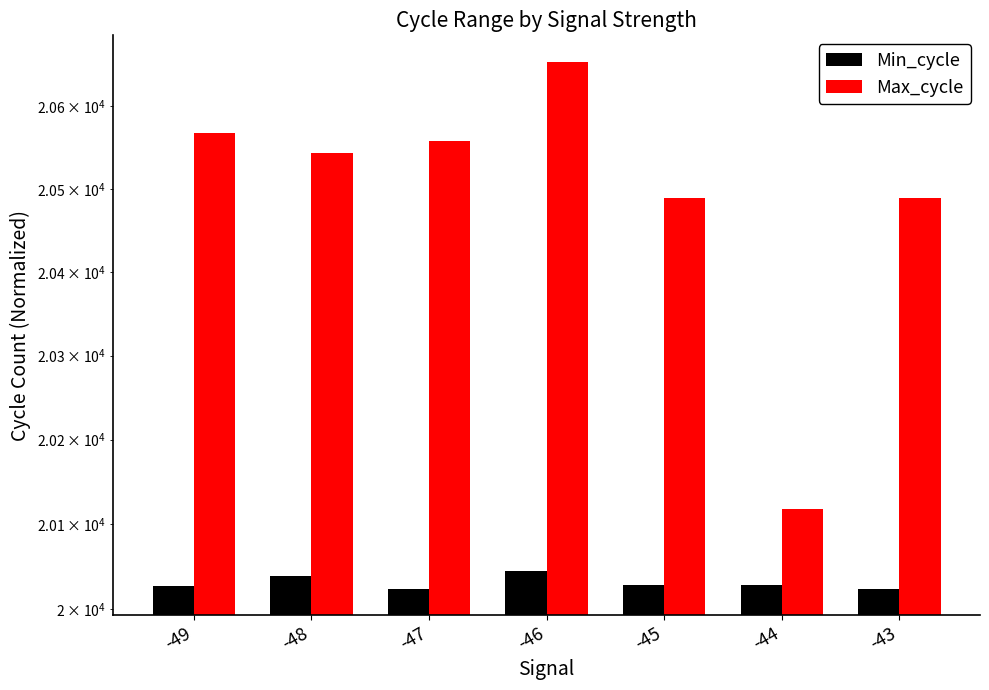

Where is Max_cycle nearest to the value 20386?

-45